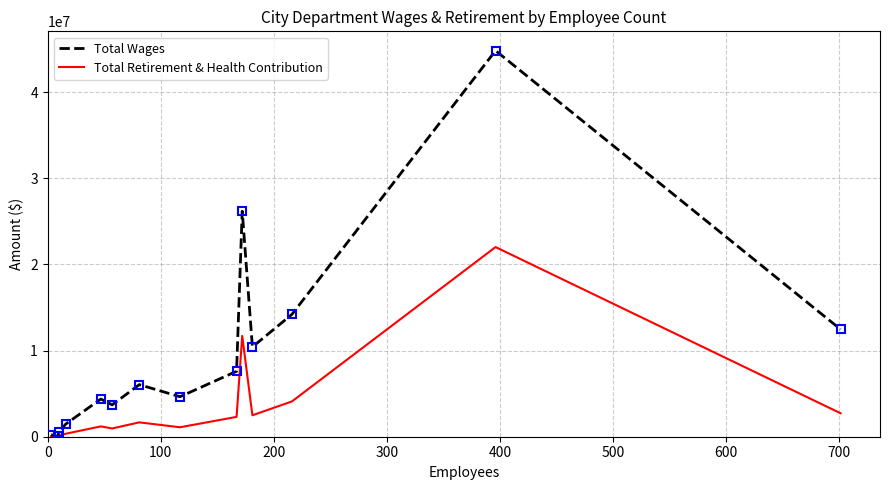

Which series has the largest range (max minus min)?

Total Wages